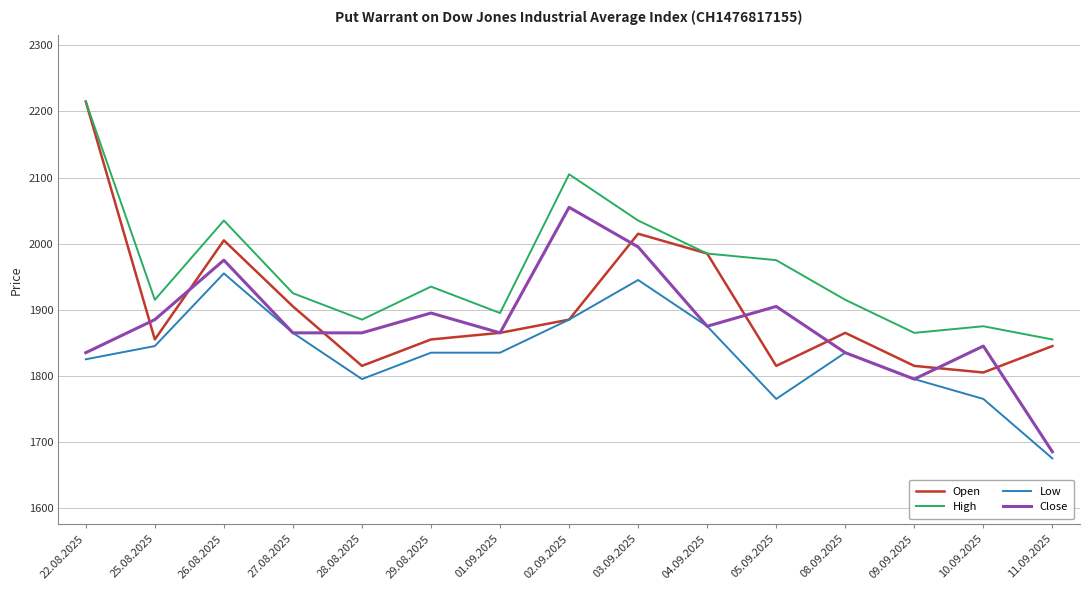

What is the difference between the highest and lowest values at 26.08.2025?

80